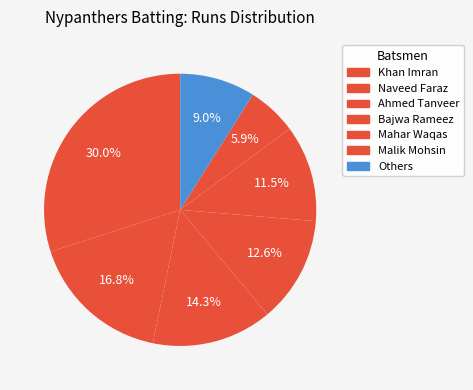

What percentage is NOT represented by Ahmed Tanveer?

85.7%